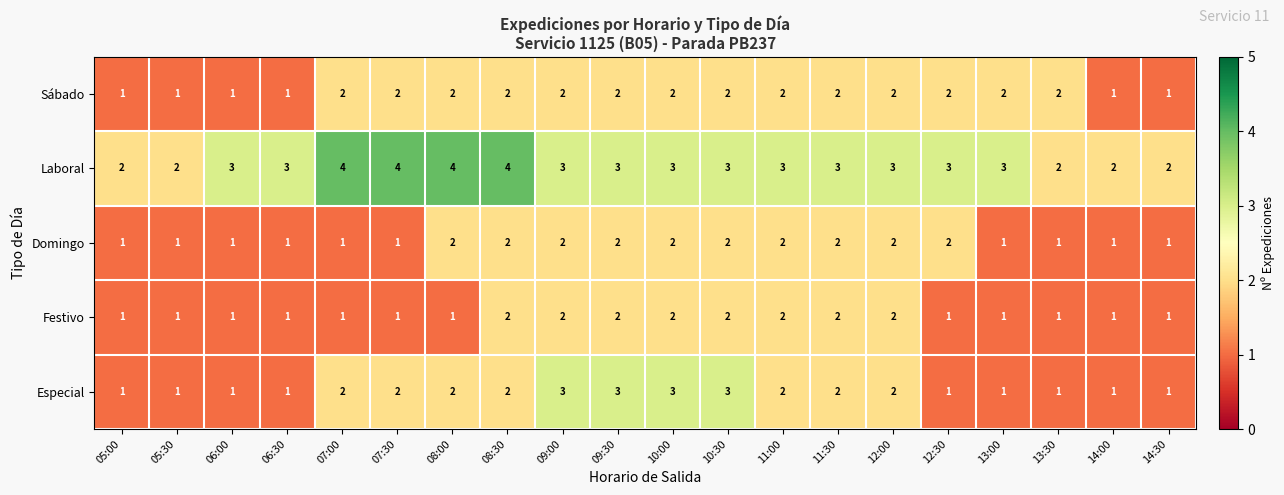

True or false: Laboral has a value of 3 at 13:00.

True